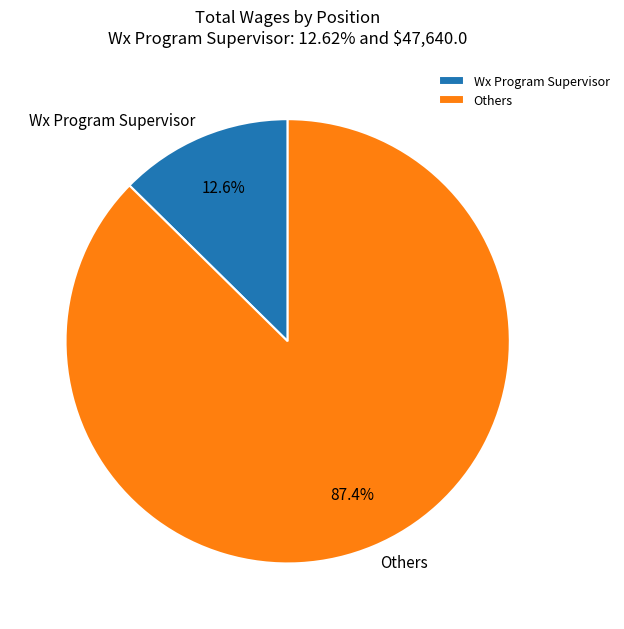

What is the ratio of the value at Others to the value at Wx Program Supervisor?

6.9